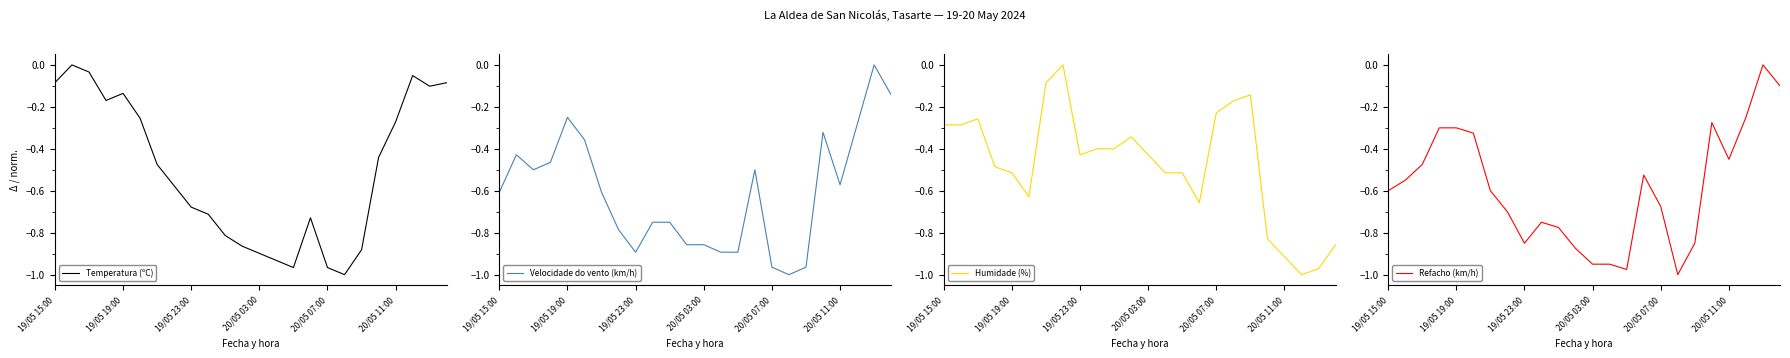

True or false: Velocidade do vento (km/h) has a value of -0.6 at 19/05 15:00.

True